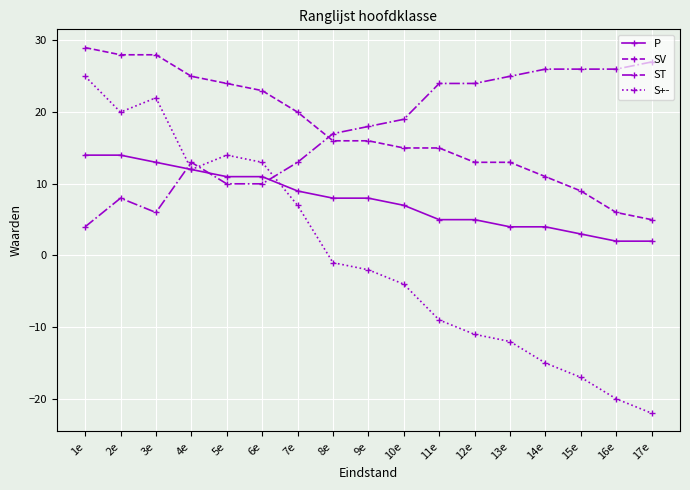

Read the ST value at 14e.

26